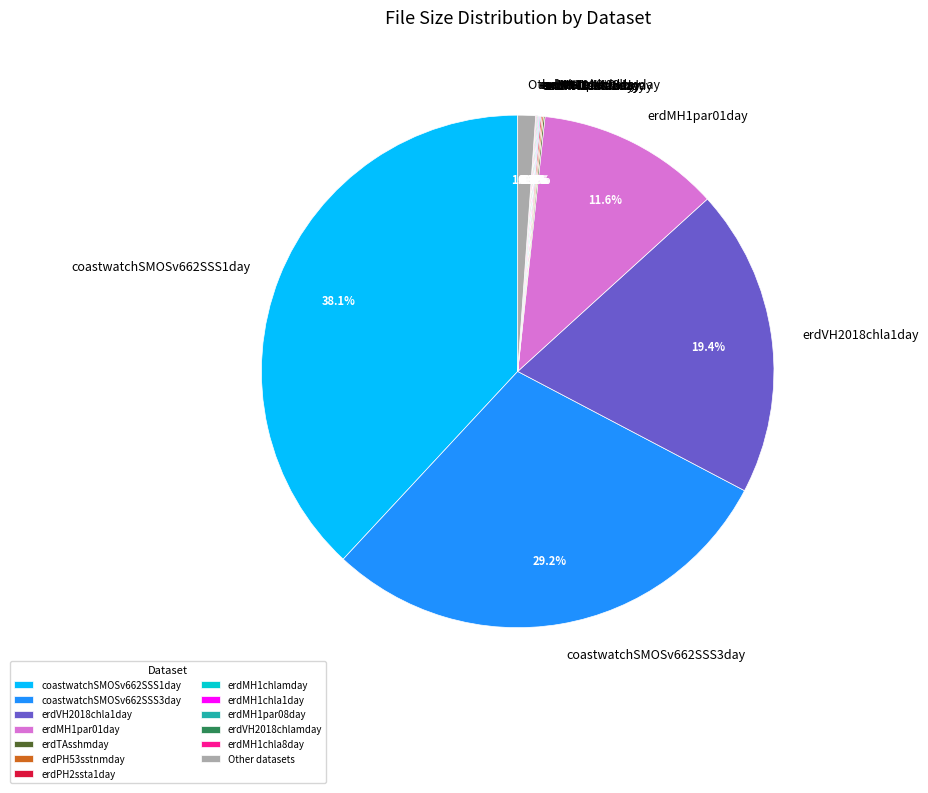

Is there any slice that represents more than half of the pie?

No